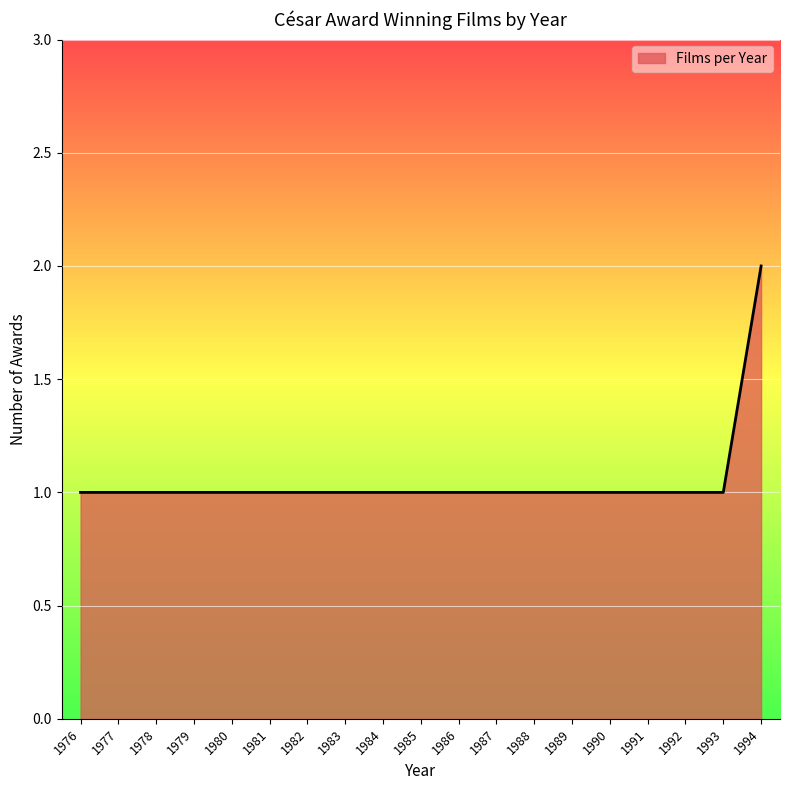

Does the chart have visible grid lines?

Yes